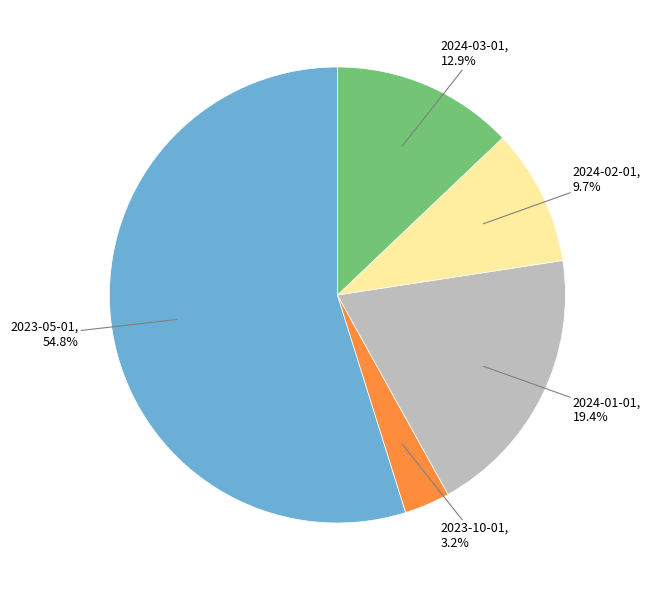

Is there a majority slice in this chart?

Yes